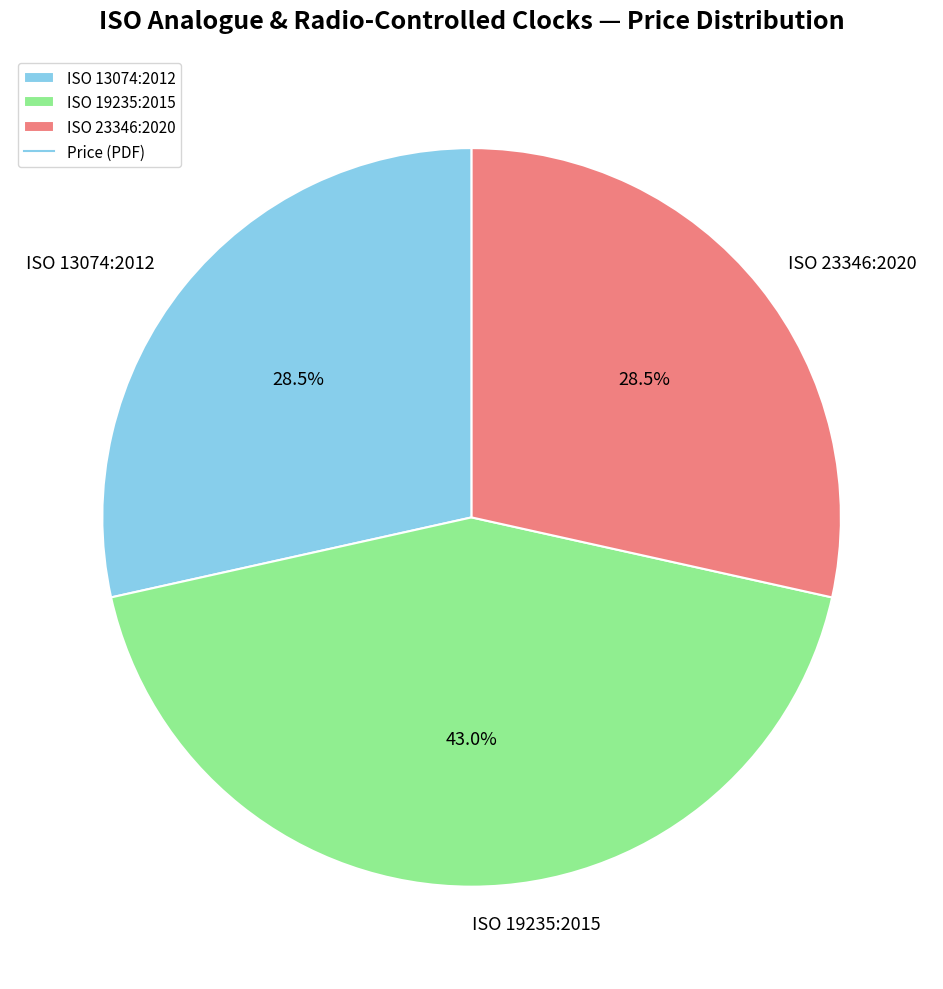

What percentage is the ISO 19235:2015 slice, to the nearest percent?

43%